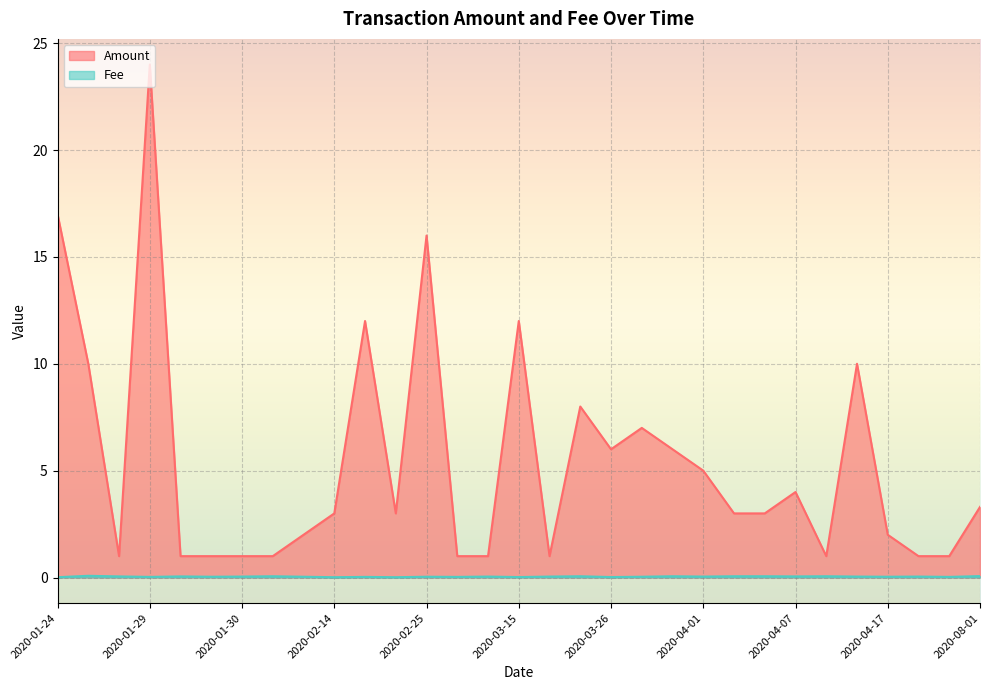

What are all the series names shown in the legend?

Amount, Fee